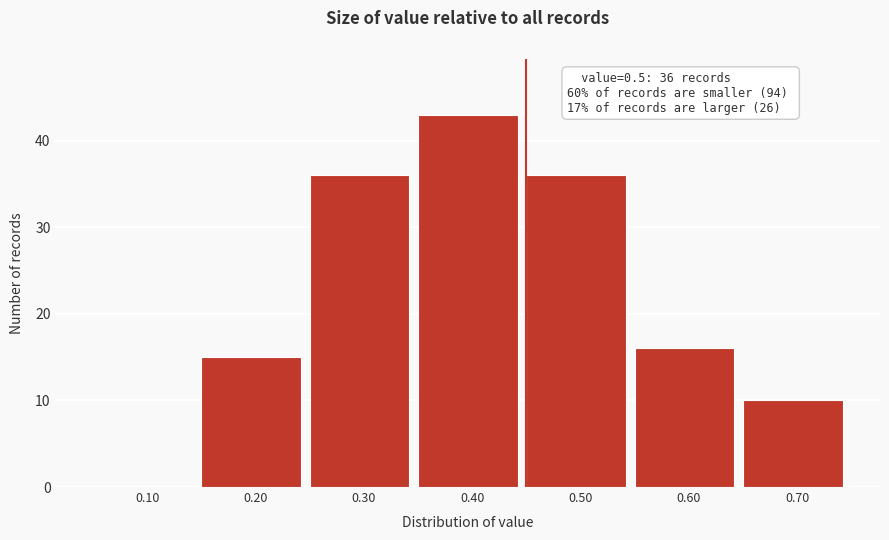

Reading right to left, extract all data points from this chart.

0.70=10	0.60=16	0.50=36	0.40=43	0.30=36	0.20=15	0.10=0